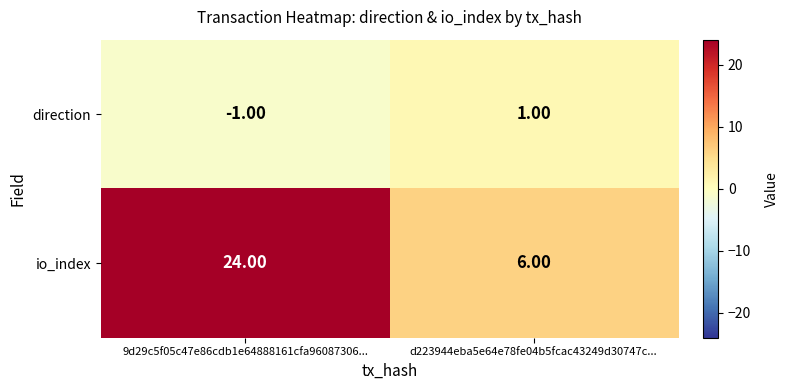

Is the value of direction at 9d29c5f05c47e86cdb1e64888161cfa96087306... greater than the value of io_index at d223944eba5e64e78fe04b5fcac43249d30747c...?

No